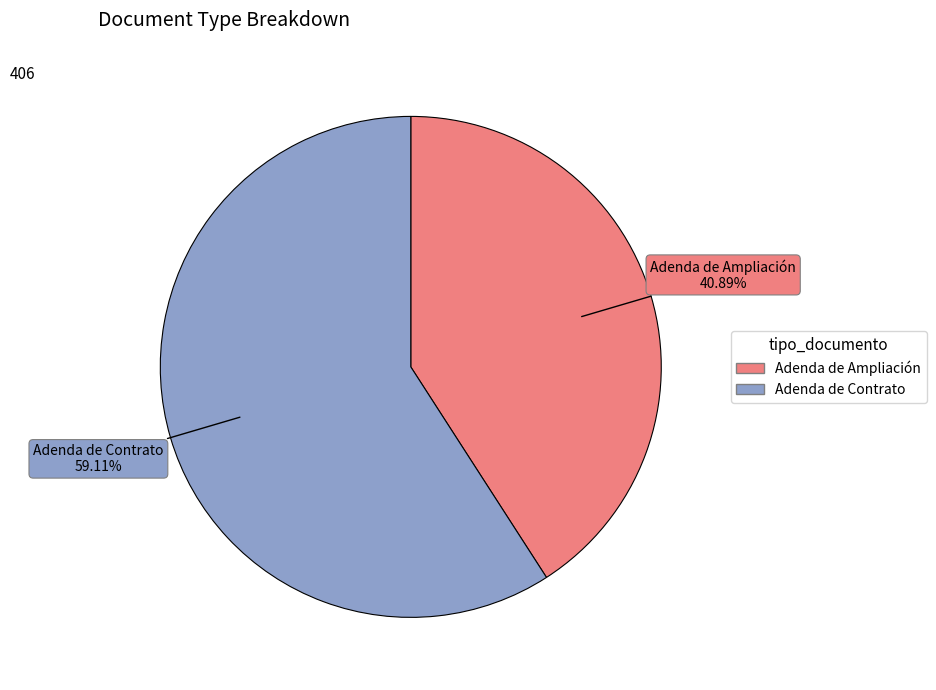

Count the number of slices in the pie.

2